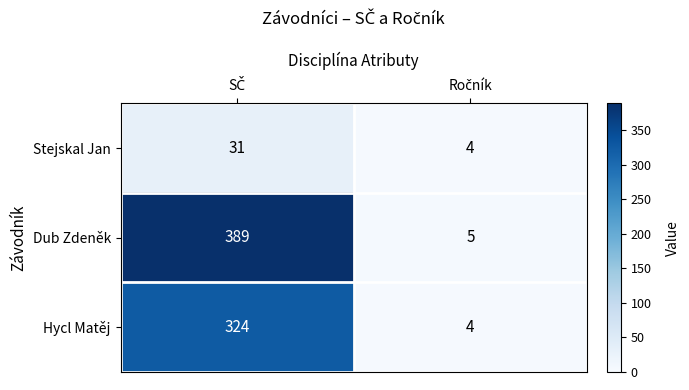

List the series in order of their overall mean, highest first.

Dub Zdeněk, Hycl Matěj, Stejskal Jan